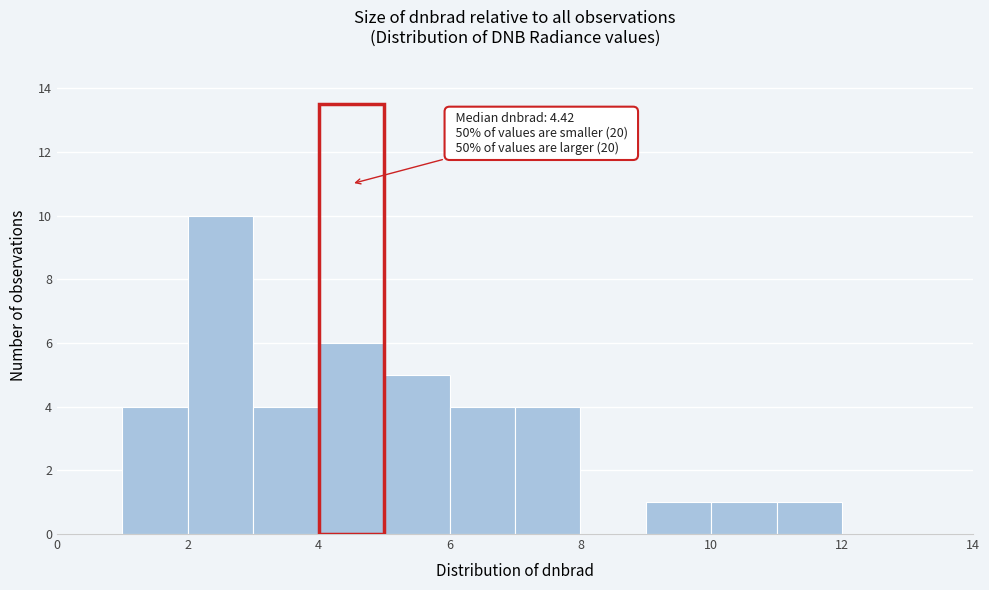

Which range on the x-axis has the tallest bar?

2 to 3